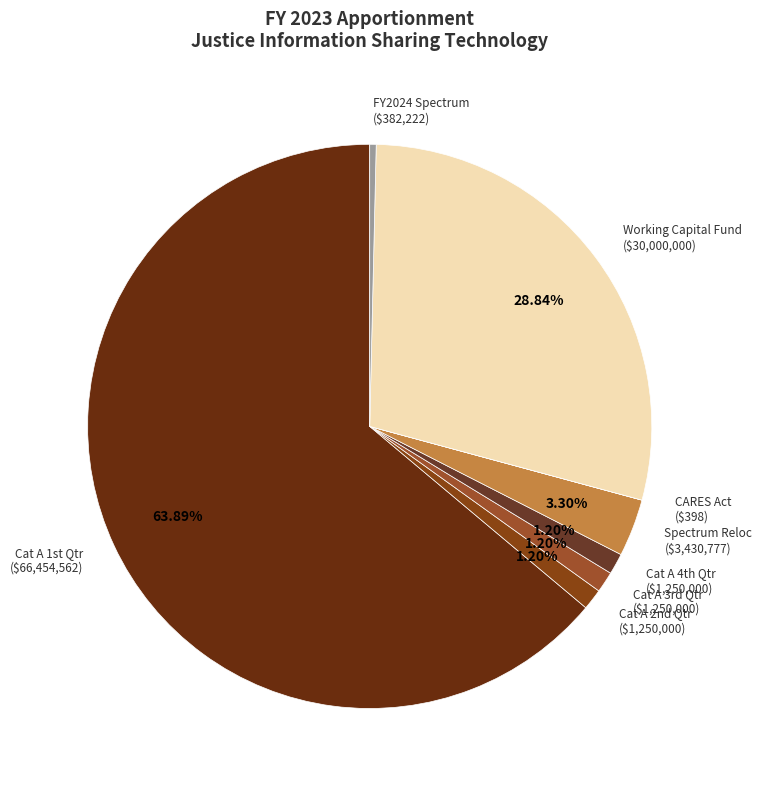

Is there a majority slice in this chart?

Yes